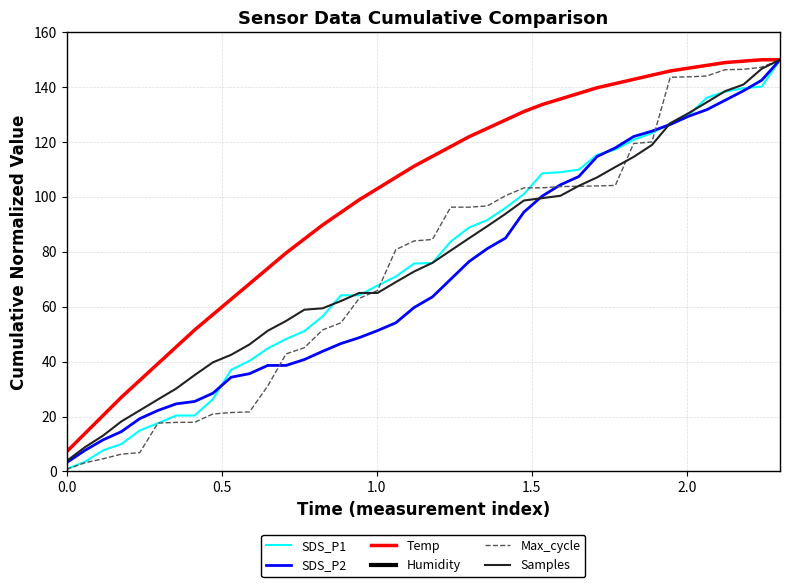

What is the difference between the maximum and minimum values in the Temp series?

142.9